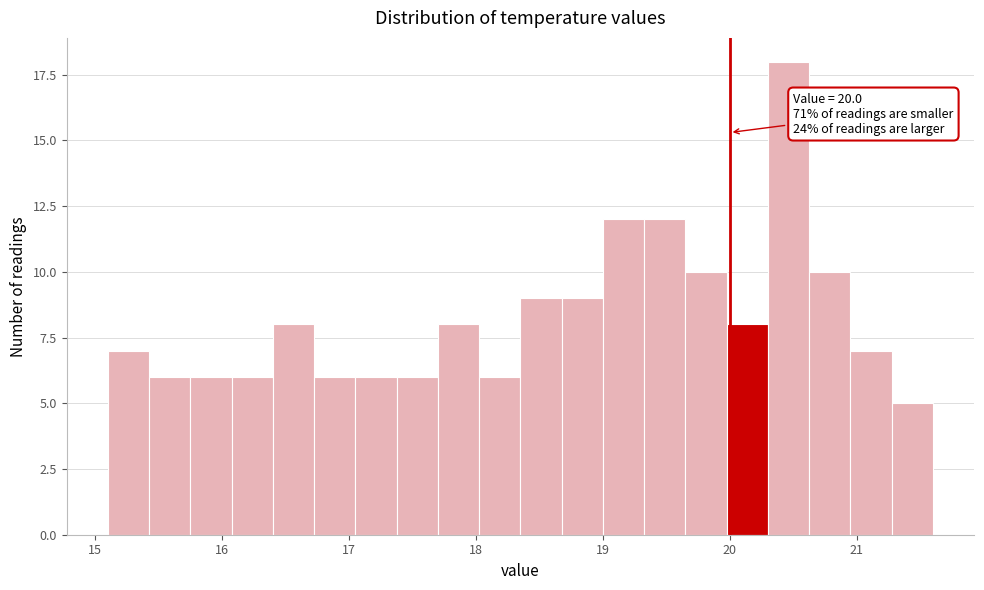

Read against the x-axis, roughly where is the centre of the tallest bar?

20.5